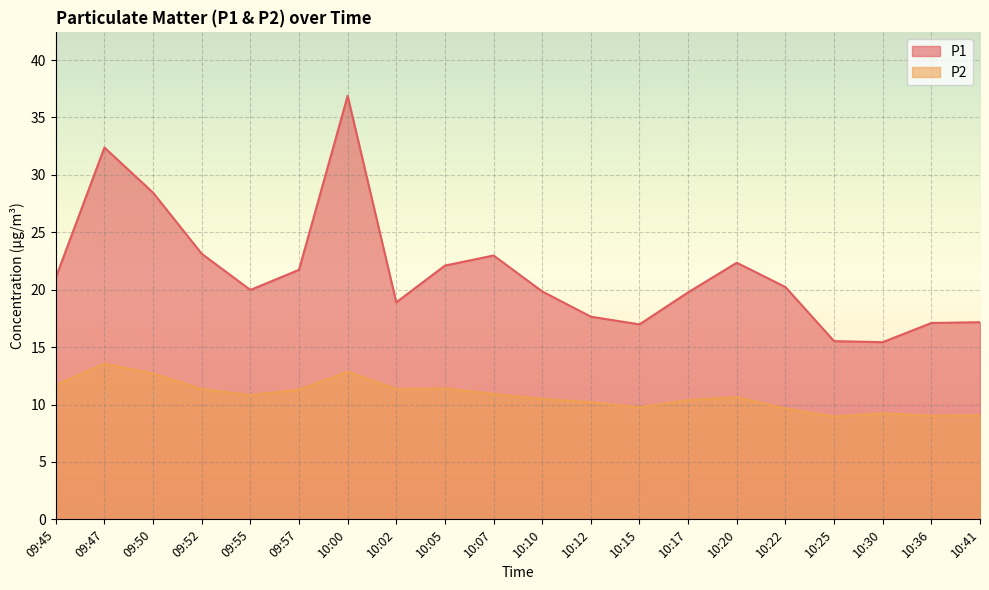

Where is the first local minimum for P1?

09:55